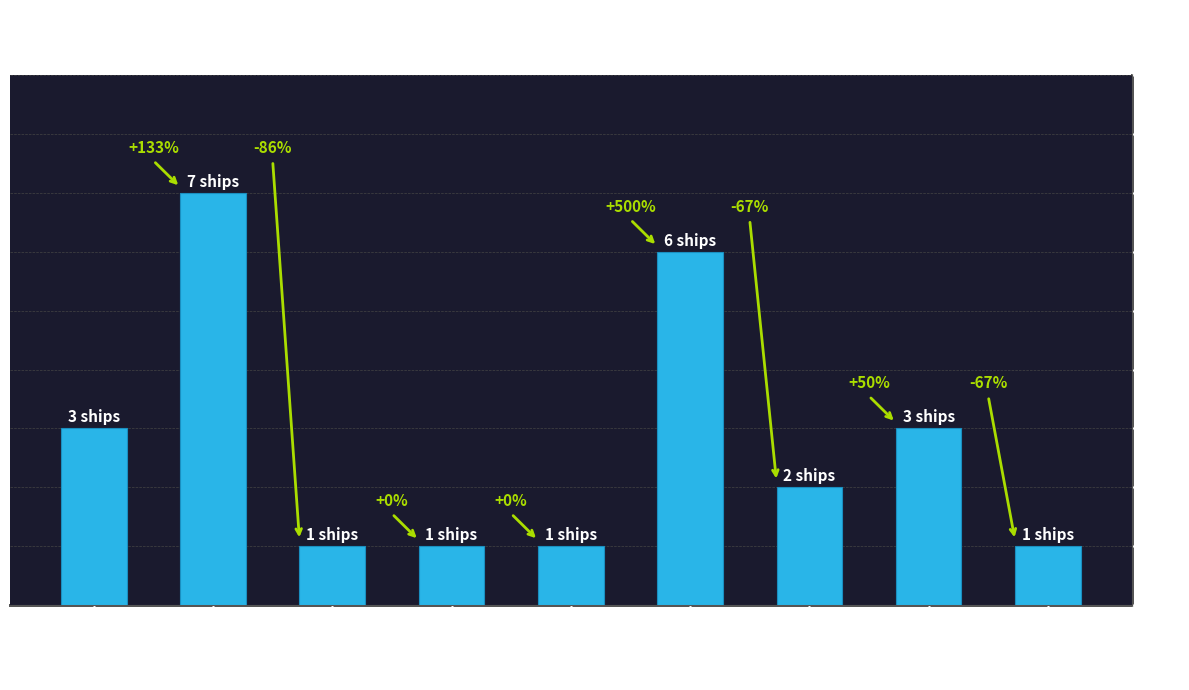

Does the chart contain stacked bars?

No